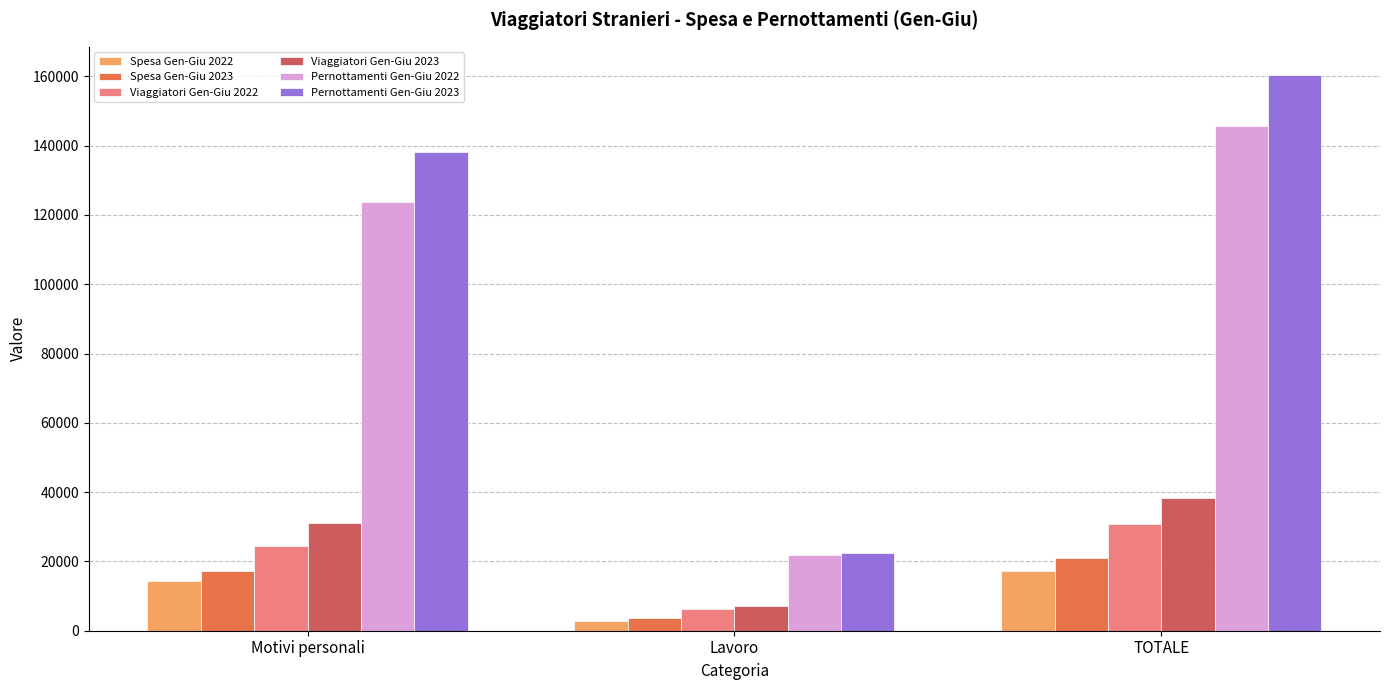

How many values in the Pernottamenti Gen-Giu 2022 series exceed 123815?

2